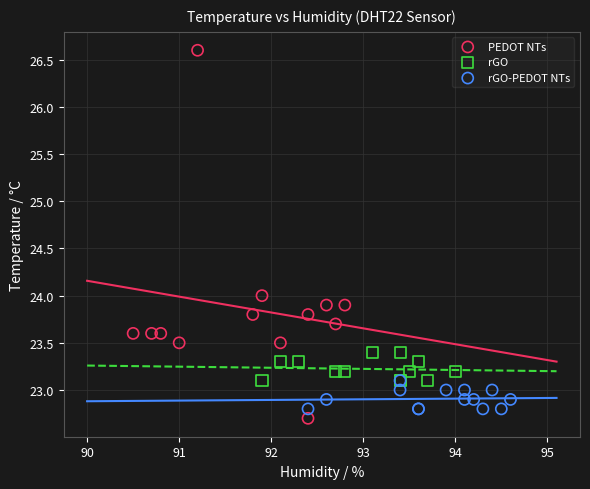

Which series has the largest Y range (max minus min)?

PEDOT NTs